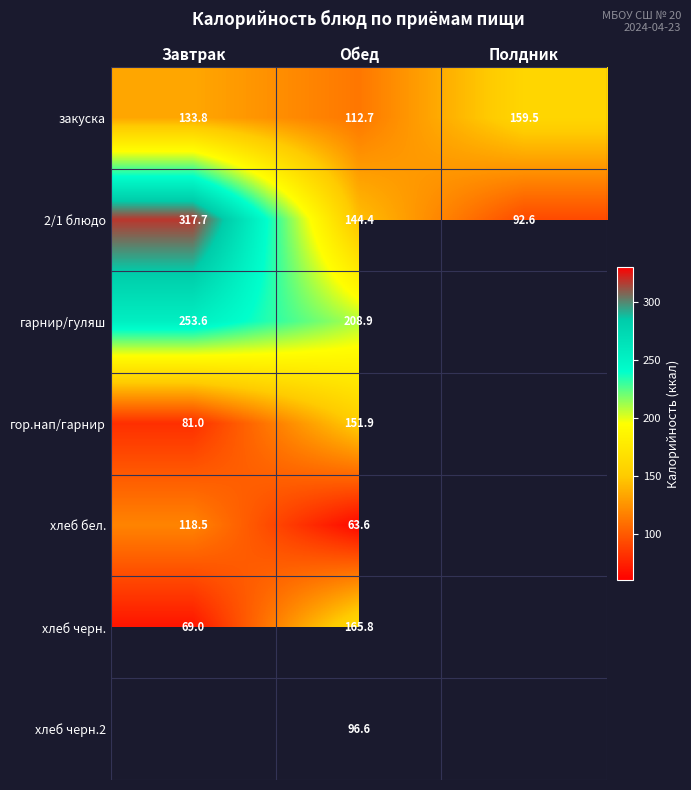

What is the maximum value shown in the chart?

317.7